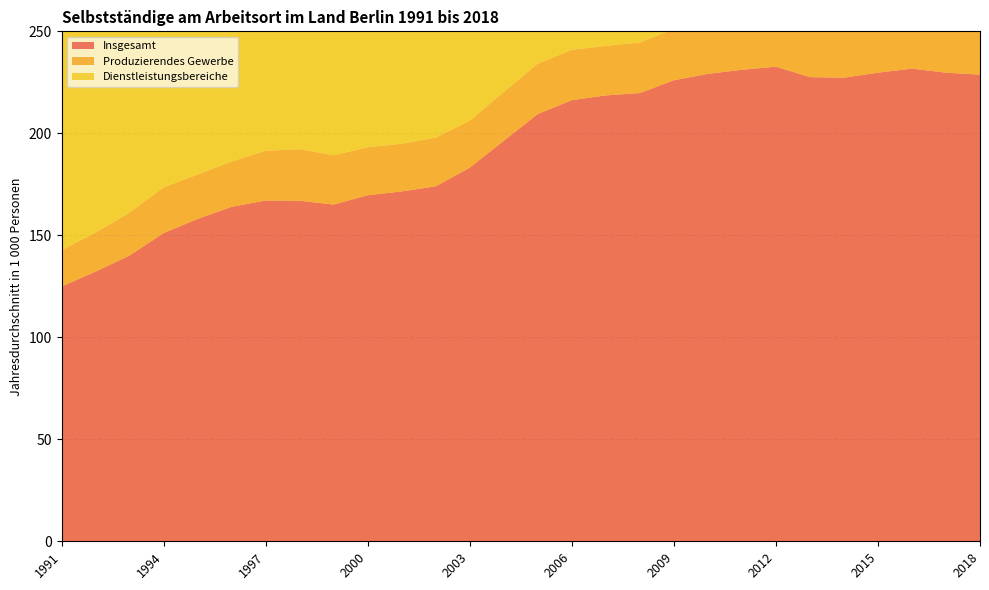

Reading left to right, what are all the values shown in this chart?

Insgesamt: 124.9	132.2	140.1	151.1	158.0	164.0	167.1	166.9	165.1	169.6	171.5	174.0	183.2	196.4	209.5	216.3	218.6	219.7	226.0	229.2	231.2	232.7	227.6	227.3	229.7	231.7	229.7	228.8
Produzierendes Gewerbe: 17.8	19.2	21.0	22.4	21.8	22.2	24.4	25.3	24.2	23.5	23.4	23.9	23.1	23.9	24.7	24.7	24.3	24.8	25.2	24.5	24.8	26.2	26.2	25.0	23.1	21.7	20.6	21.2
Dienstleistungsbereiche: 106.8	112.8	118.9	128.5	136.1	141.6	142.5	141.5	140.7	145.8	147.8	149.7	159.6	171.9	184.3	191.2	193.9	194.6	200.7	204.6	206.2	206.4	201.3	202.2	206.6	209.9	209.1	207.6